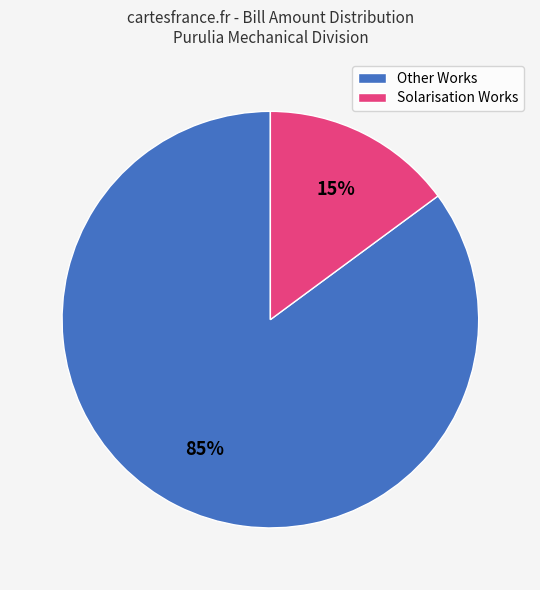

Which category has the biggest portion of the pie?

Other Works